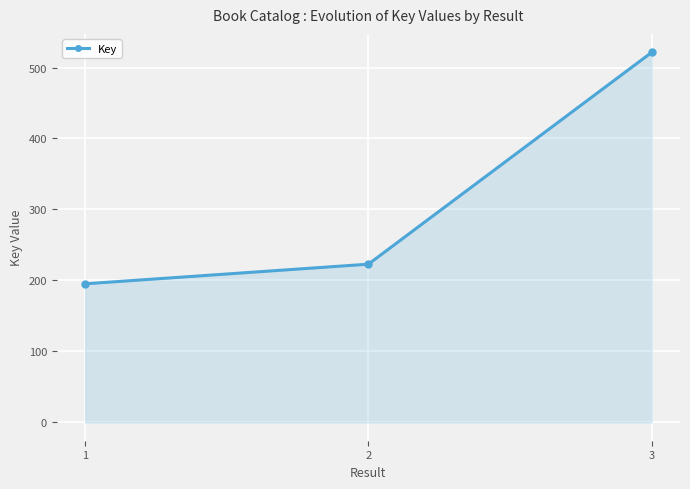

Is this an area chart (filled region under the line)?

Yes